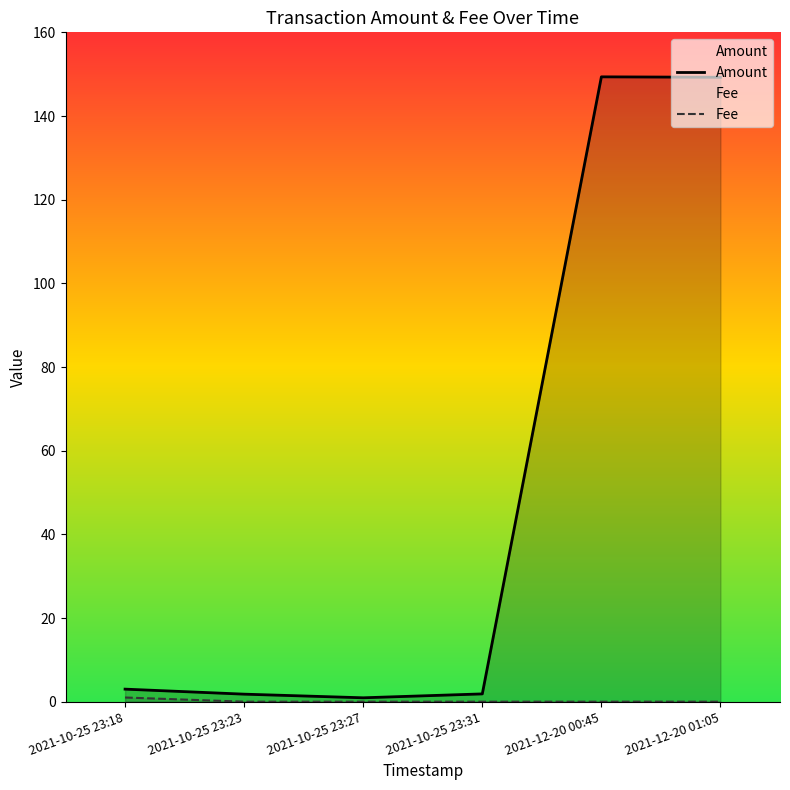

At which category does Amount reach its first local peak?

2021-12-20 00:45